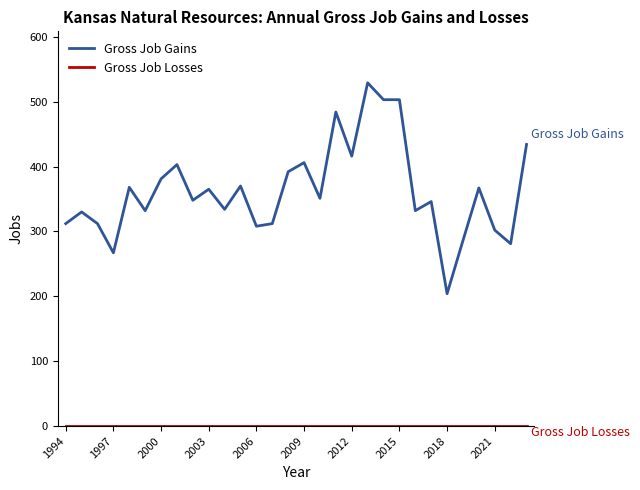

True or false: Gross Job Gains has more than 2 points higher than both neighbors.

True